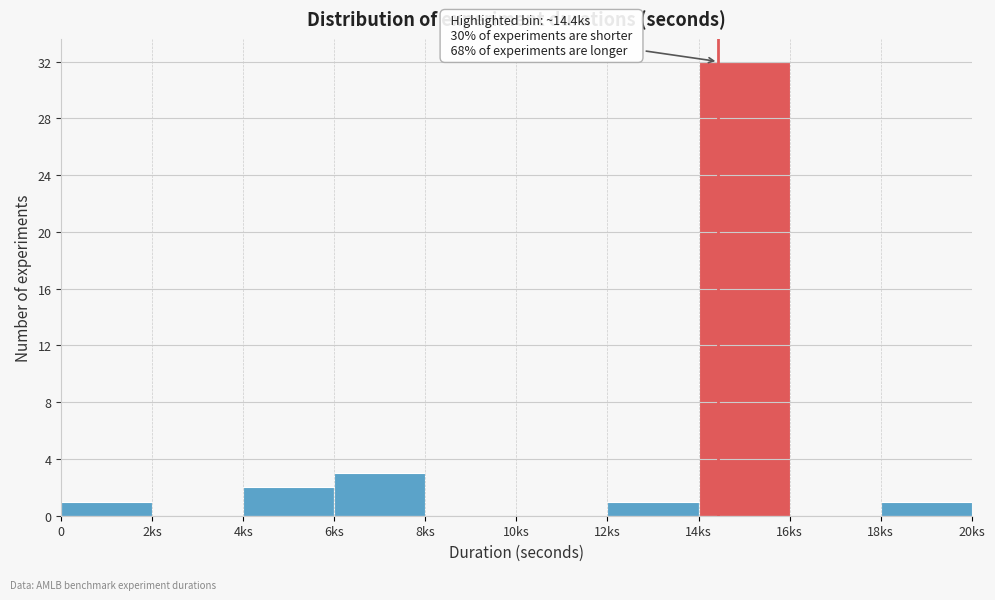

Reading left to right, list all the values displayed in this chart.

0=1	2ks=0	4ks=2	6ks=3	8ks=0	10ks=0	12ks=1	14ks=32	16ks=0	18ks=1